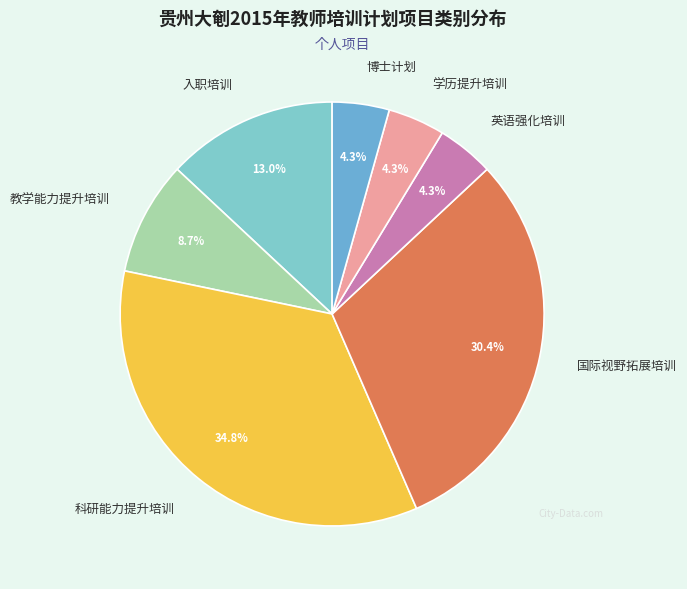

Approximately how many times larger is the value at 入职培训 compared to 博士计划?

3.0